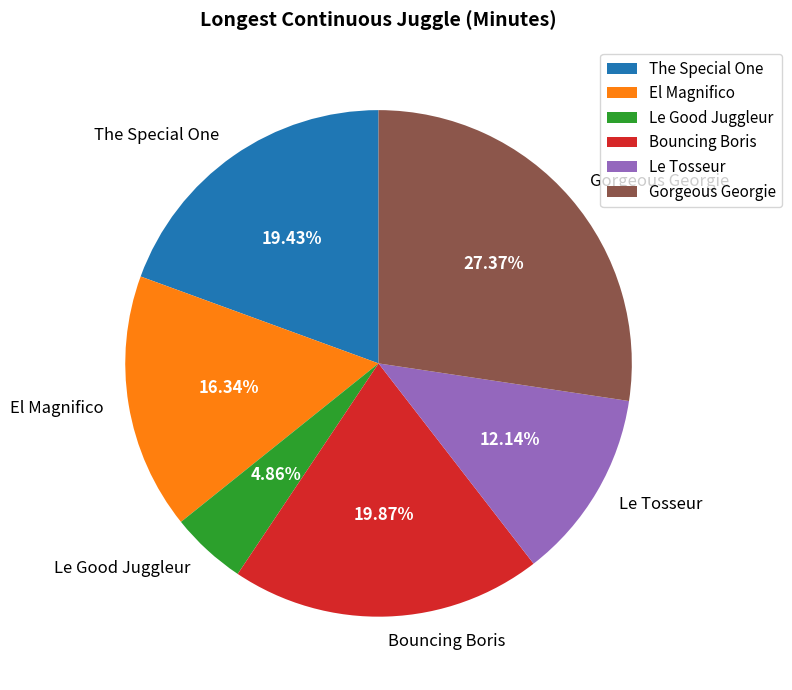

To the nearest percent, what percentage of the pie is Gorgeous Georgie?

27%